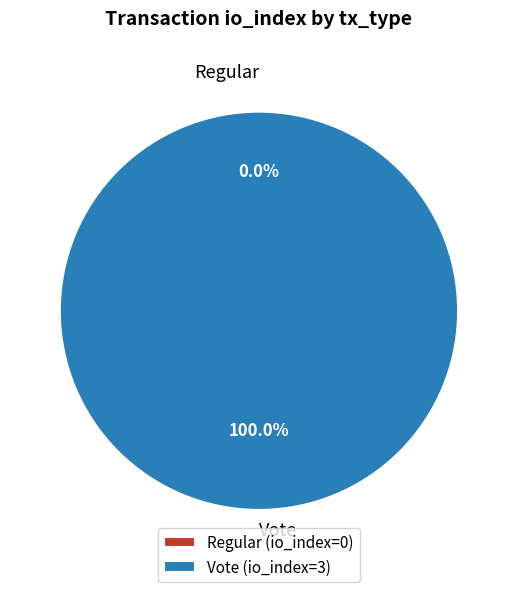

The Regular slice represents 9% of the pie. True or false?

False